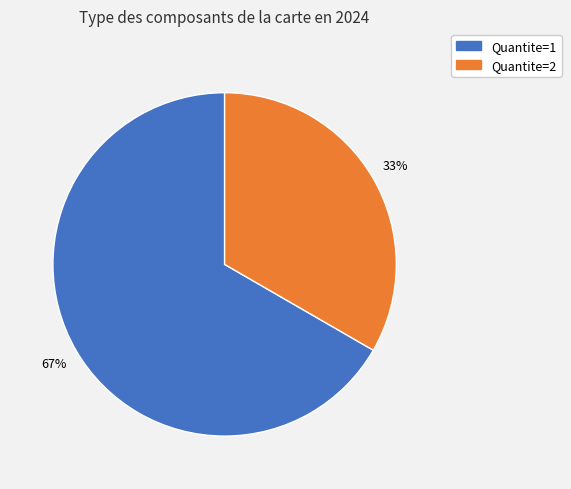

To the nearest percent, what is the average slice percentage?

50%